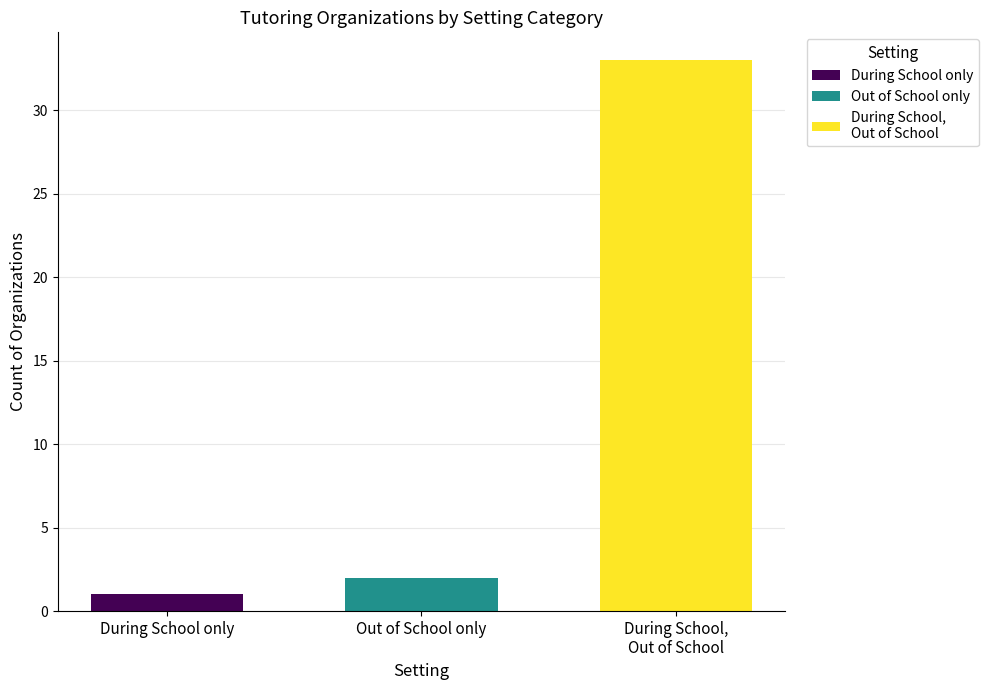

How many groups of bars are there?

1